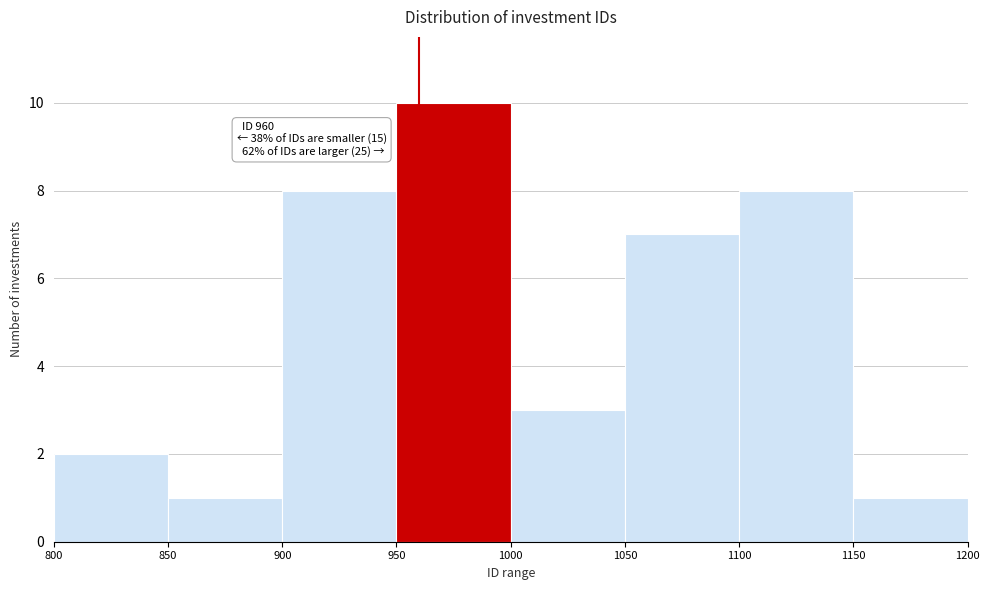

Over which range of the x-axis is the bar tallest?

950 to 1000